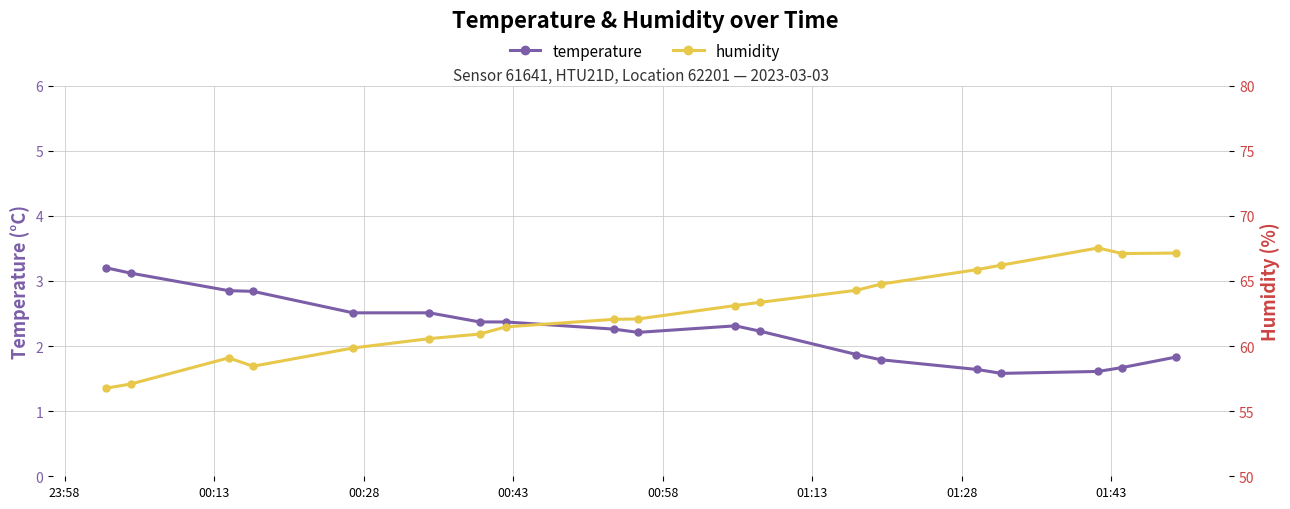

True or false: humidity has more than 2 interior local peaks.

False